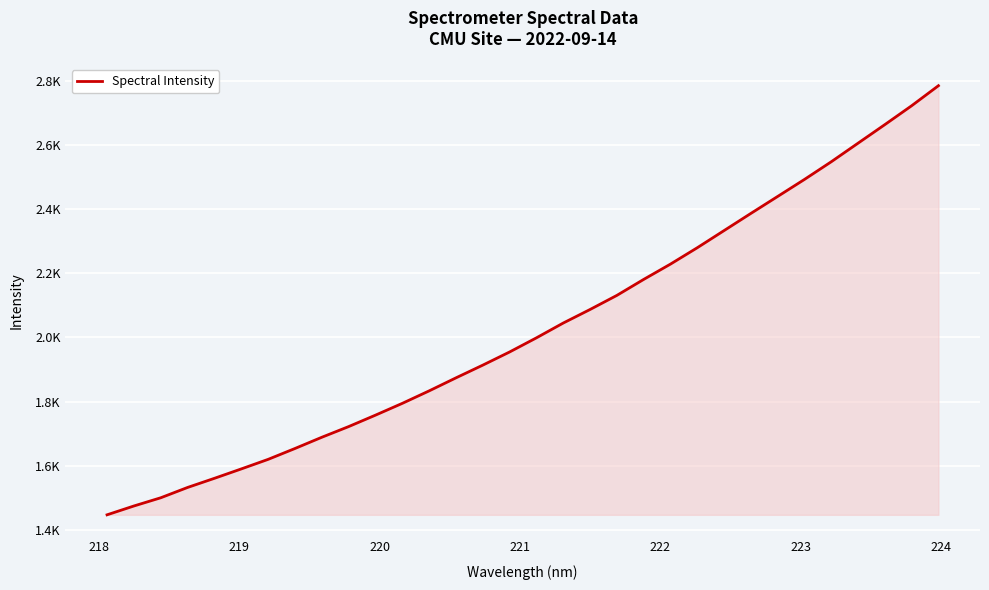

Does the chart display data point markers on the line(s)?

No